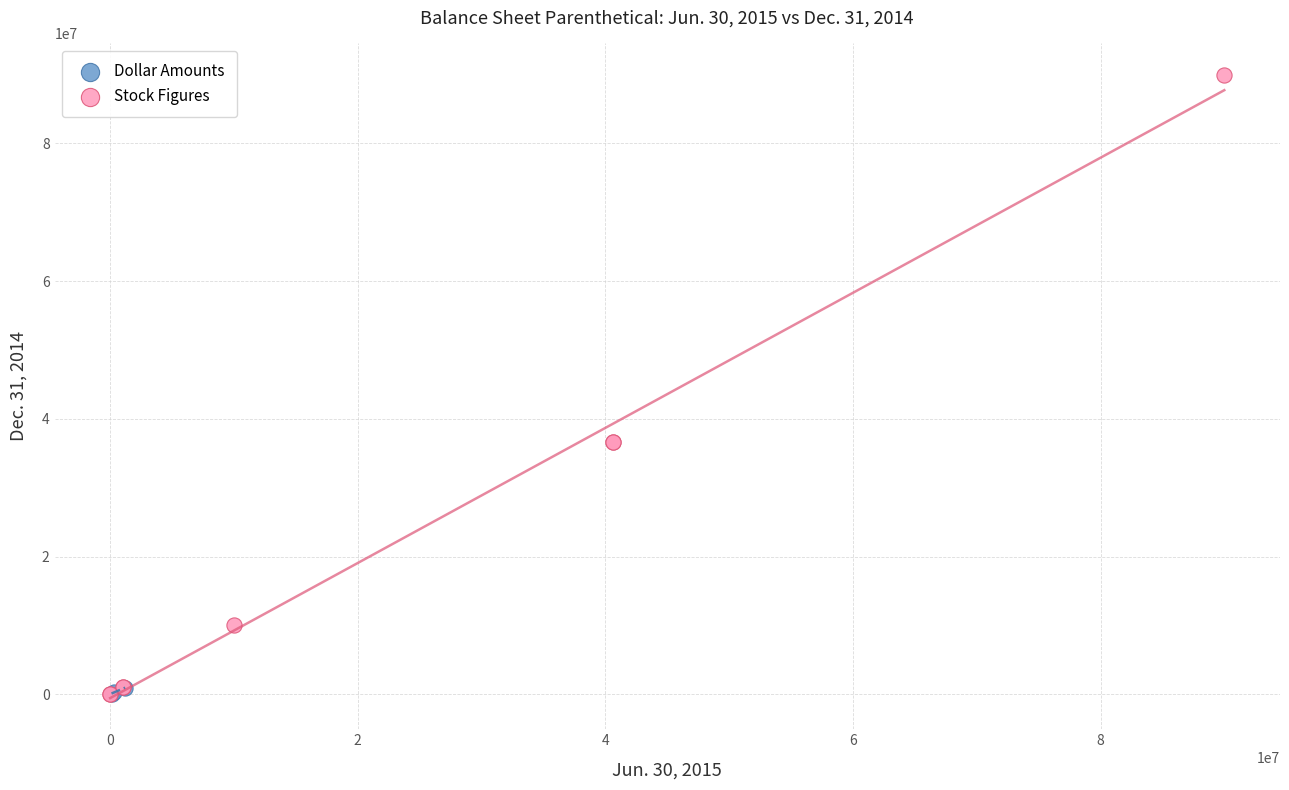

Which series has the widest spread of Y values?

Stock Figures